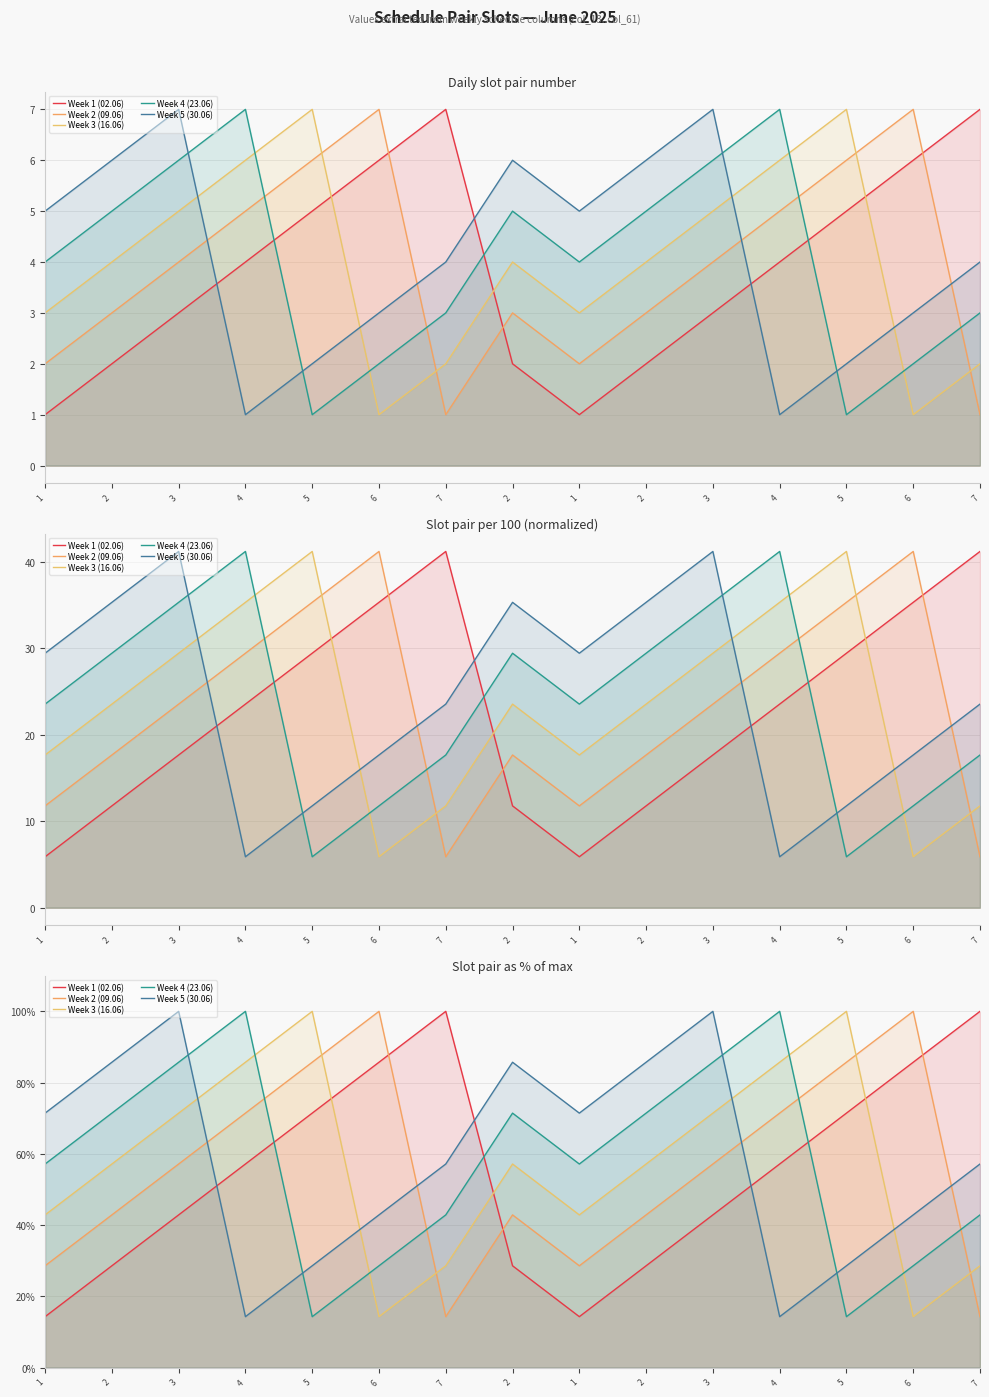

How many categories are shown in the chart?

15